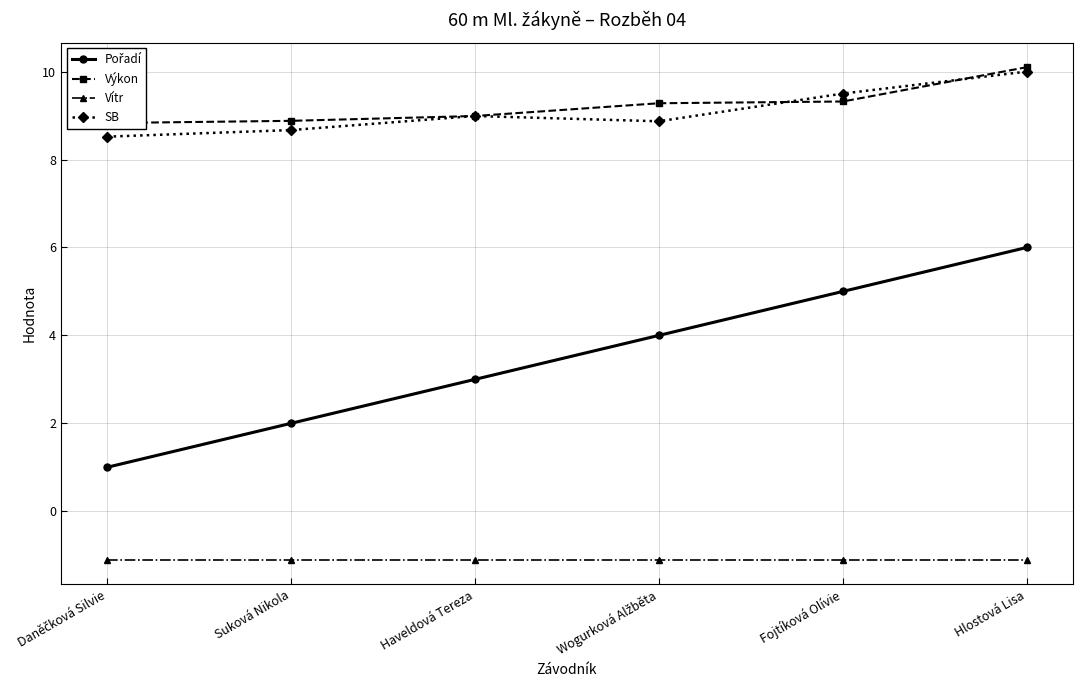

What are all the series names shown in the legend?

Pořadí, Výkon, Vítr, SB